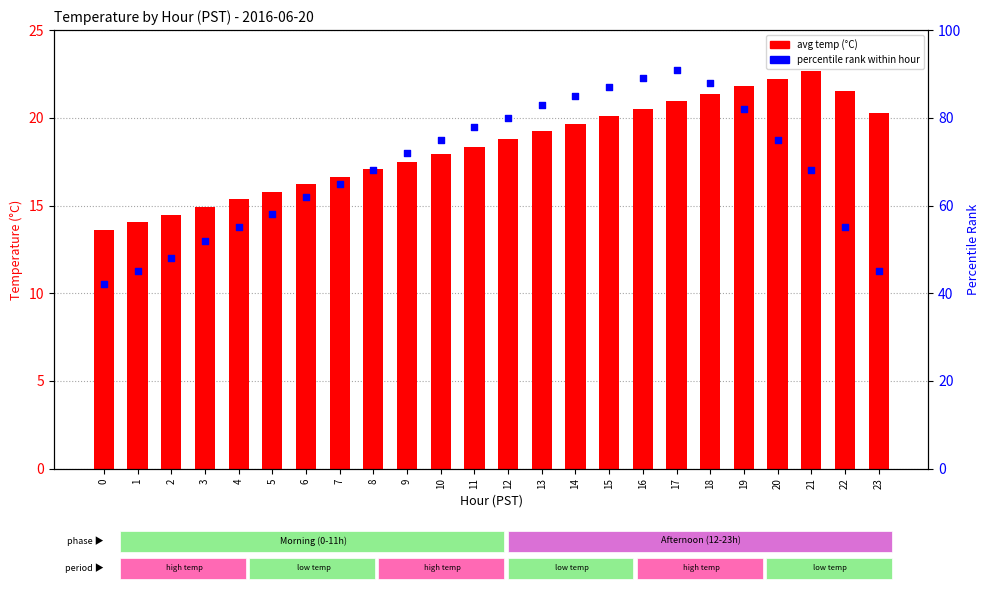

Is the value of avg temp (°C) at 10 greater than the value of percentile rank at 15?

No